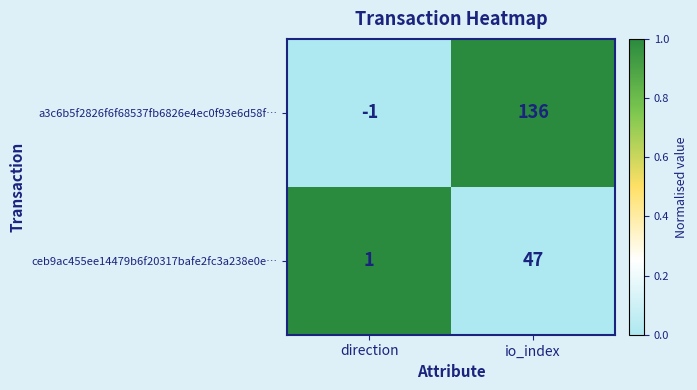

How many categories are shown in the chart?

2